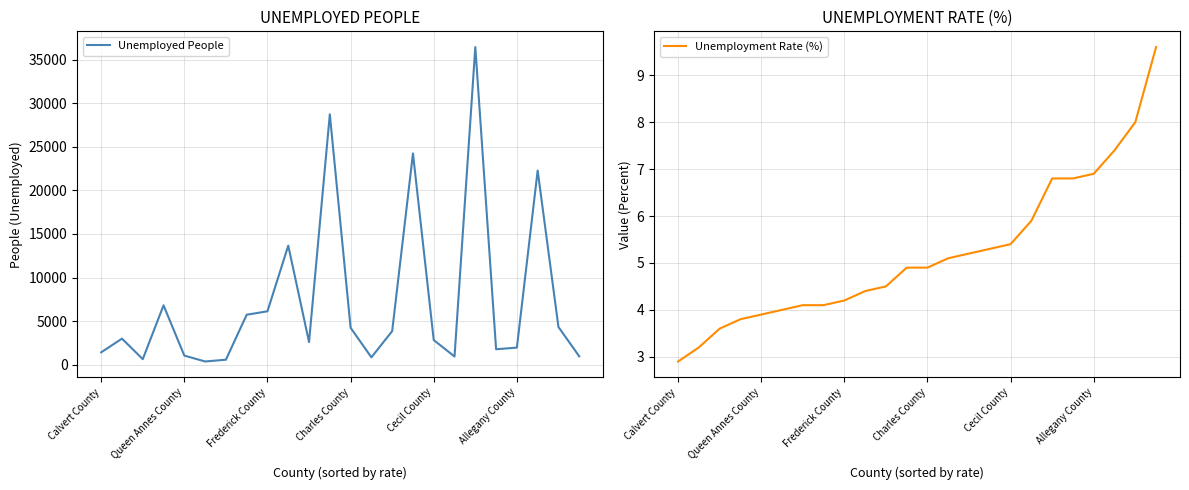

Between 10 and Calvert County, which is larger?

10